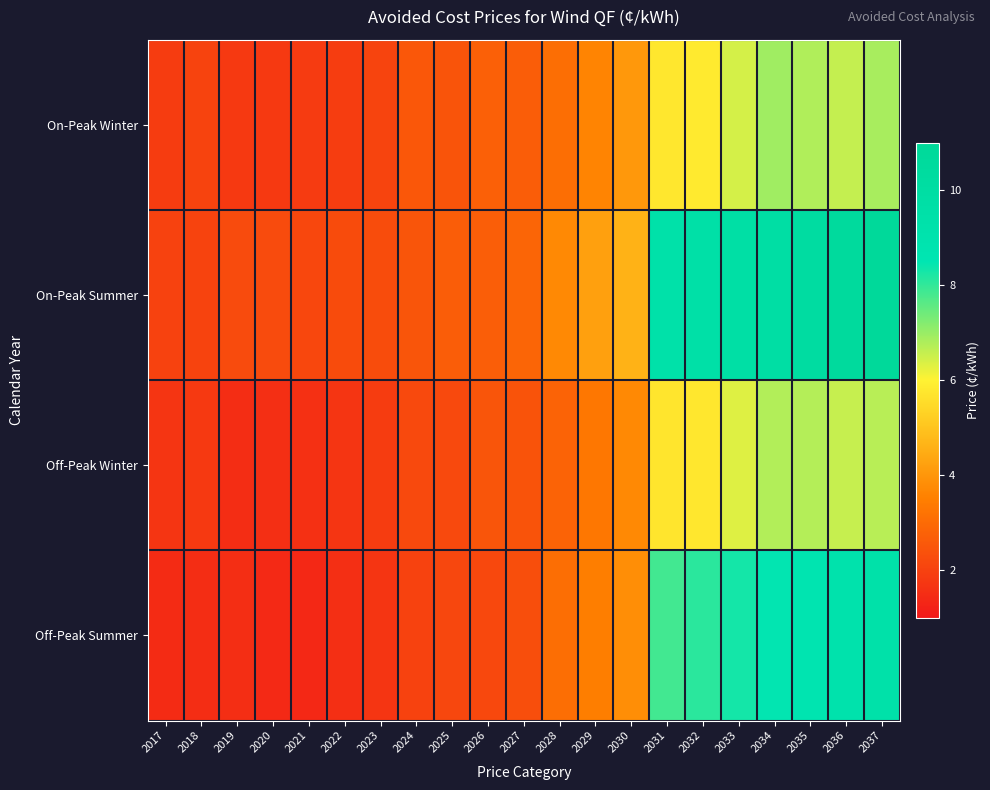

Between 2018 and 2025, which is larger?

2025